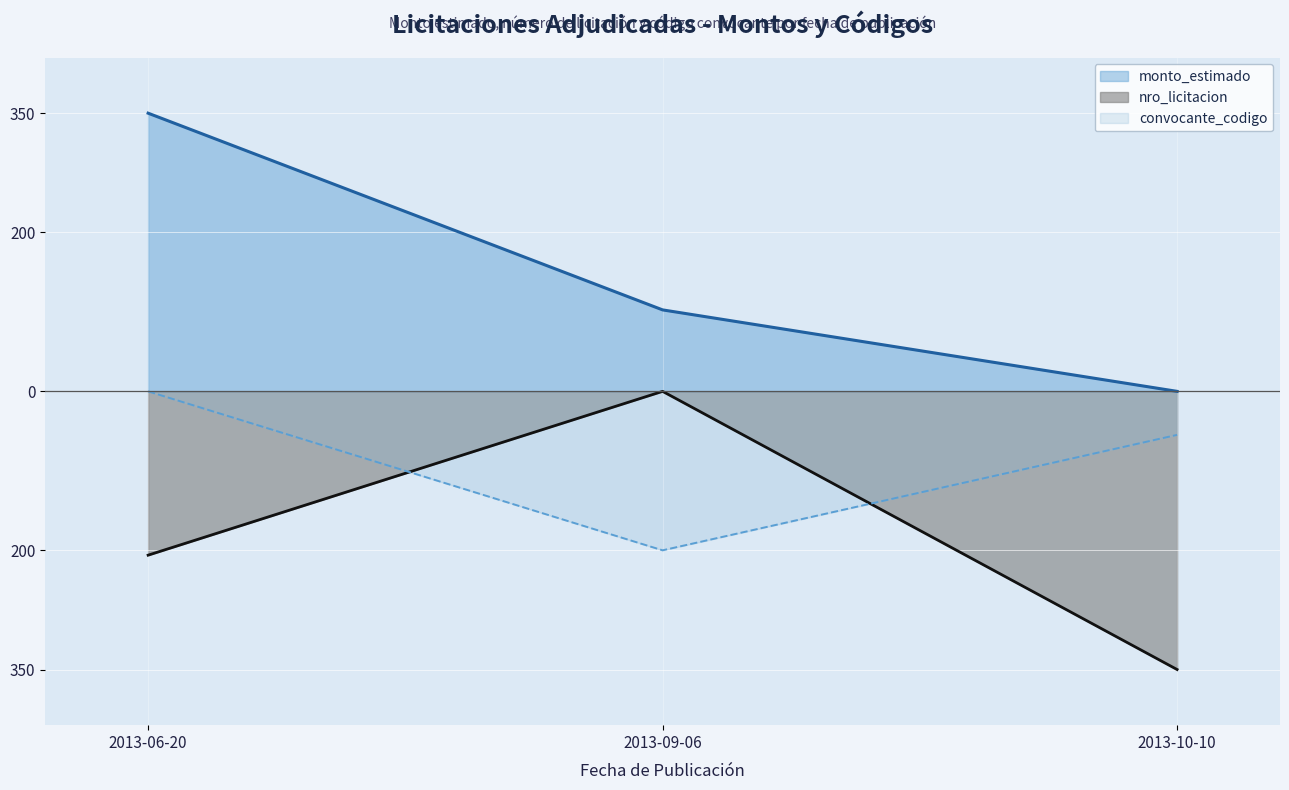

What is the sum of the nro_licitacion values at 2013-10-10 and 2013-06-20?

-556.1